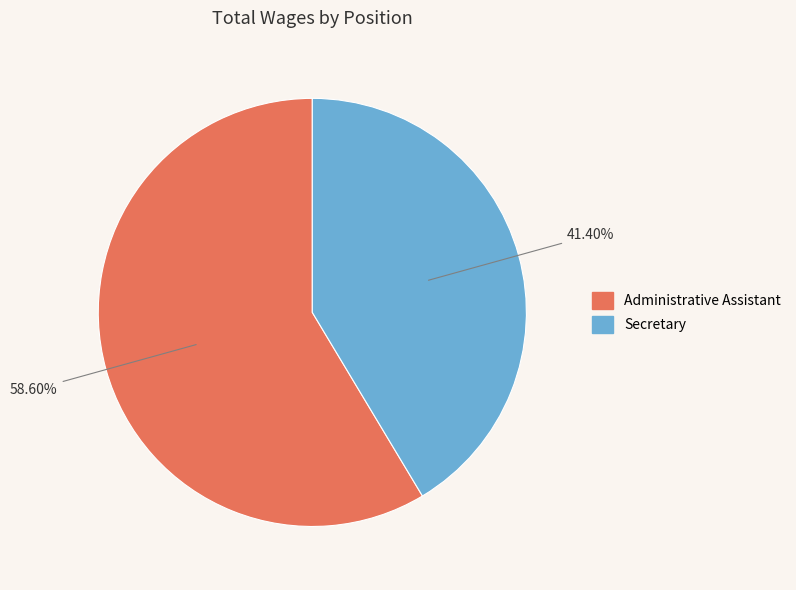

What percentage is NOT represented by Administrative Assistant?

41.4%